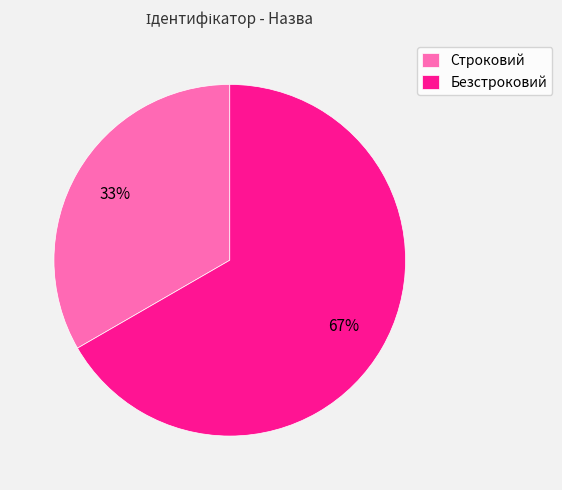

Does Безстроковий account for over 50% of the chart?

Yes